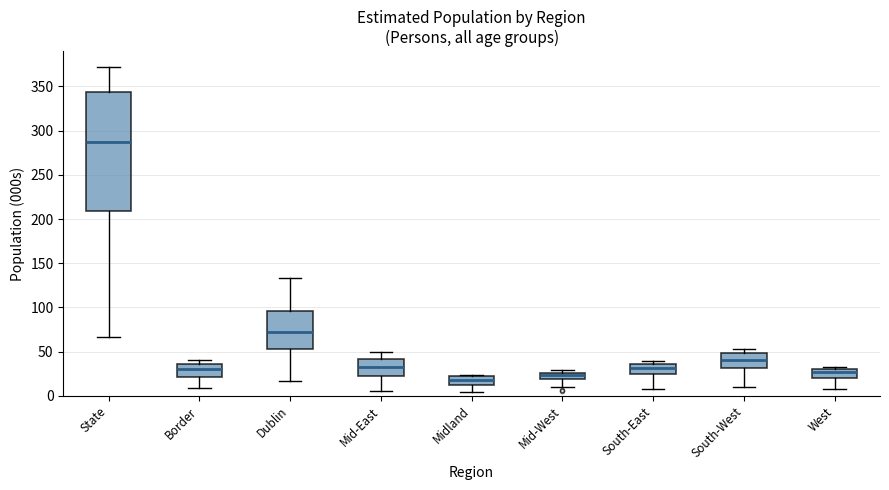

Reading left to right, transcribe this box plot: for each box, give where its median line is, the range the box spans, and where its two whiskers end, as read against the y-axis. The values are not printed on the chart, so give them approximately, as read against the axis.

State: median 285, box 210 to 345, whiskers 65 to 370
Border: median 30, box 20 to 35, whiskers 10 to 40
Dublin: median 75, box 55 to 95, whiskers 15 to 135
Mid-East: median 35, box 20 to 40, whiskers 5 to 50
Midland: median 20 (inside the box), box 15 to 20, whiskers 5 to 25
Mid-West: median 25 (just below the box's upper edge), box 20 to 25, whiskers 10 to 30
South-East: median 30, box 25 to 35, whiskers 5 to 40
South-West: median 40, box 30 to 50, whiskers 10 to 55
West: median 25, box 20 to 30, whiskers 10 to 35